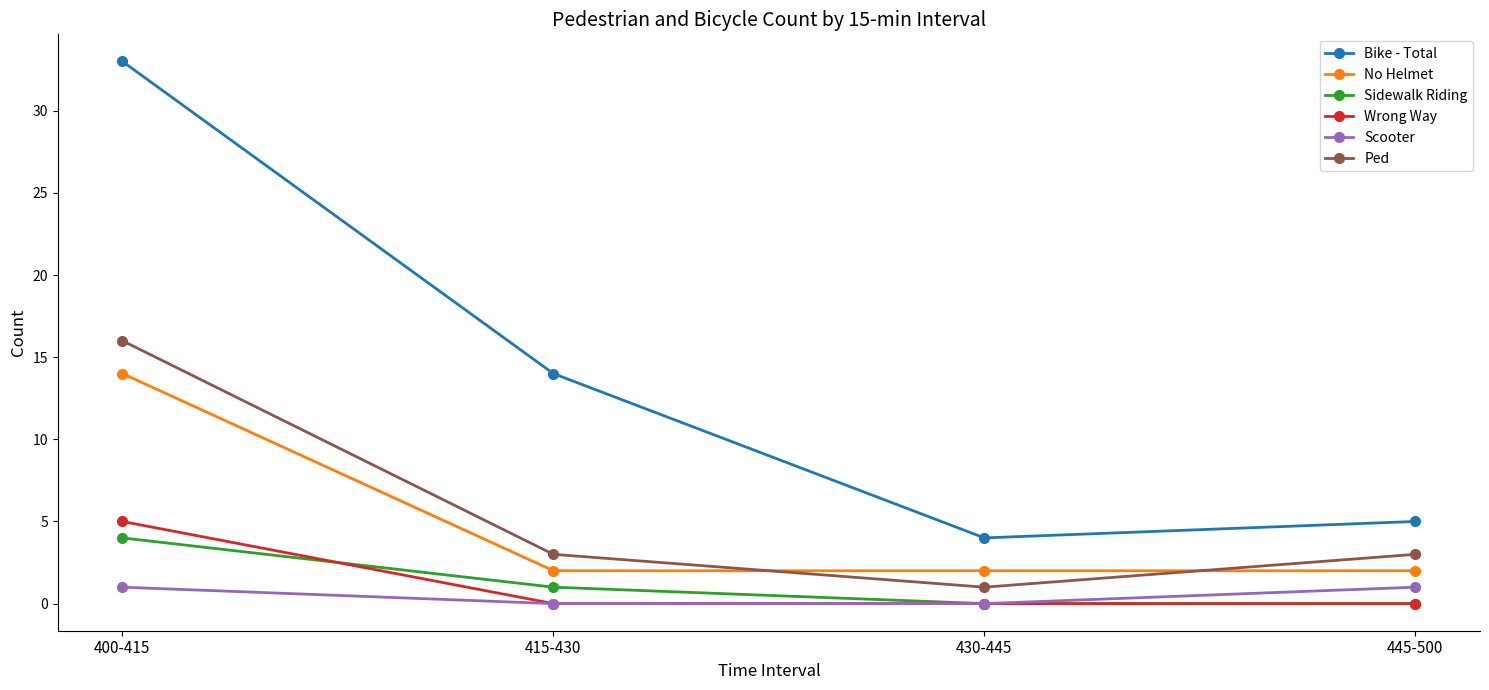

How many lines are shown in the chart?

6